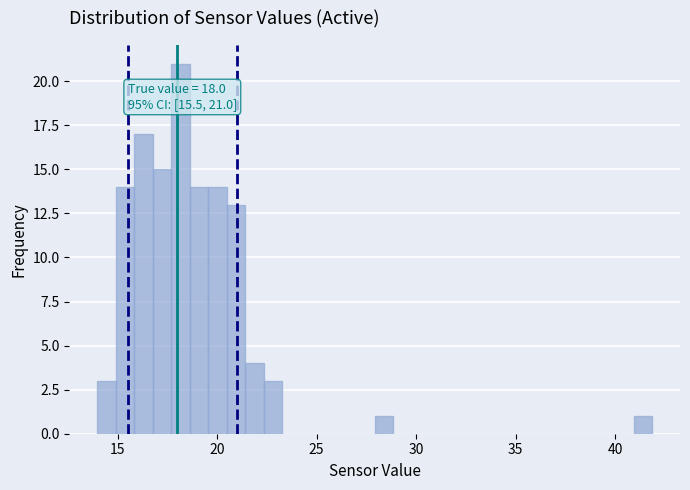

Around what value on the x-axis is the tallest bar? Give the approximate position of its centre, as read against the axis.

18.0